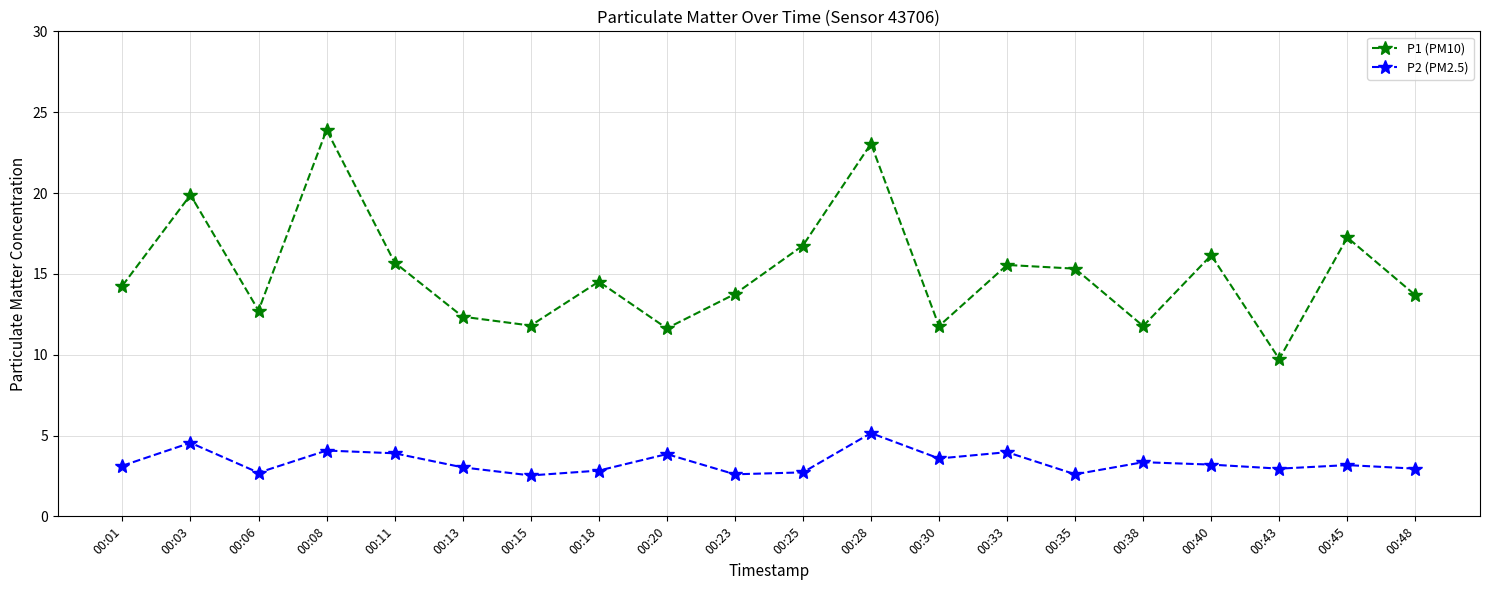

List the series in order of their peak value, lowest first.

P2 (PM2.5), P1 (PM10)